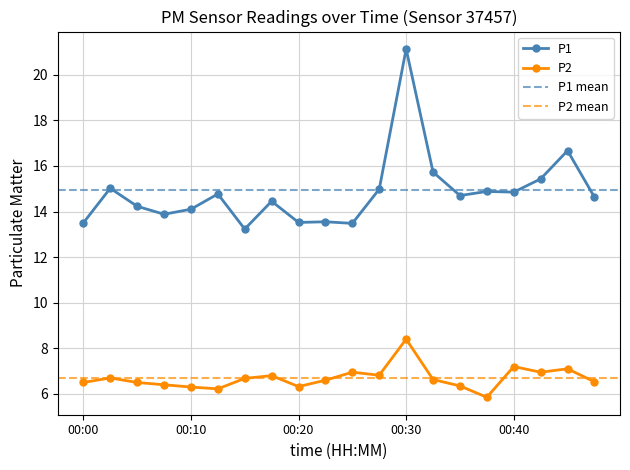

What is the difference between the highest and lowest values at 00:13?

8.6